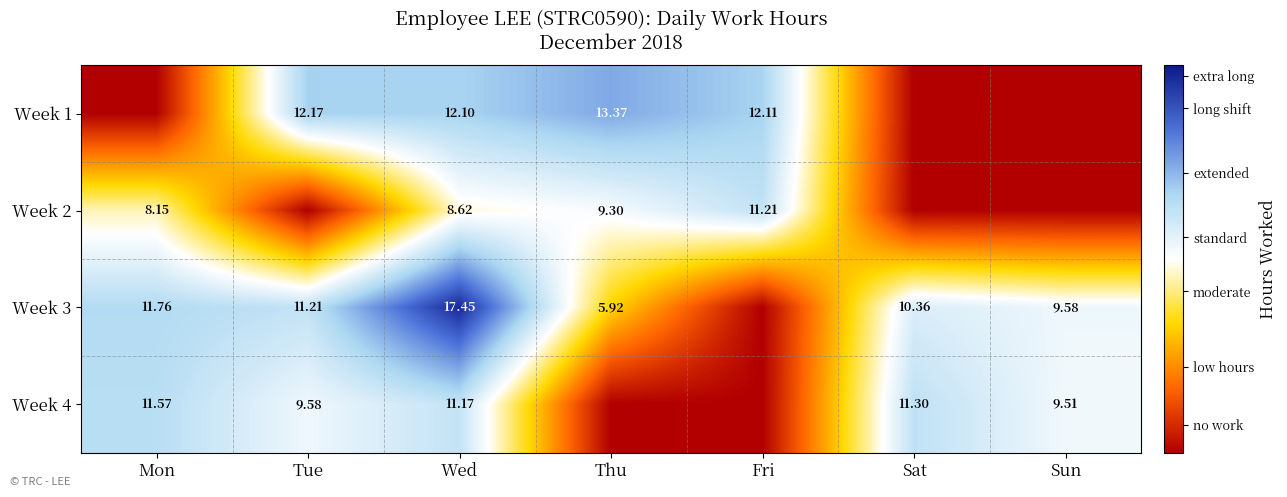

At how many categories does at least one series exceed 11?

6